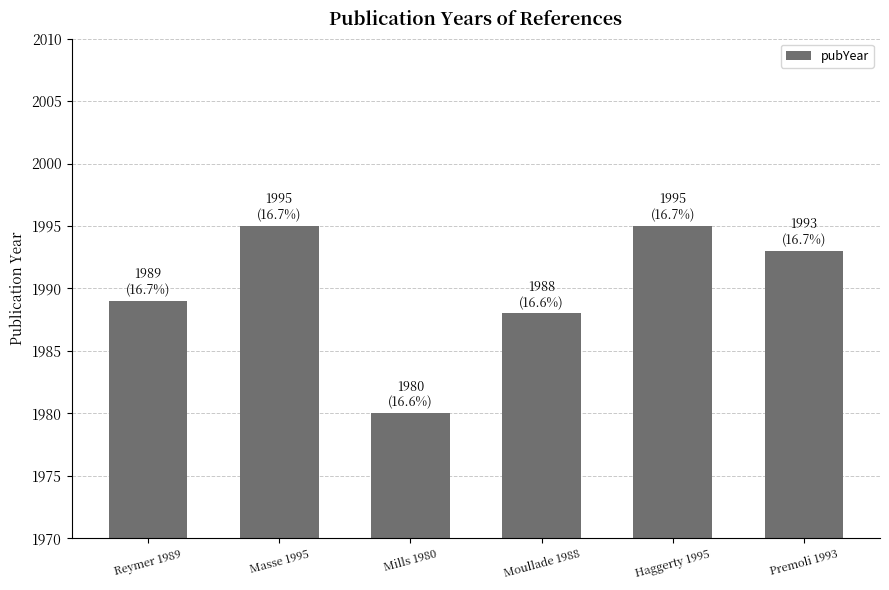

Reading left to right, what are all the values shown in this chart?

1989	1995	1980	1988	1995	1993